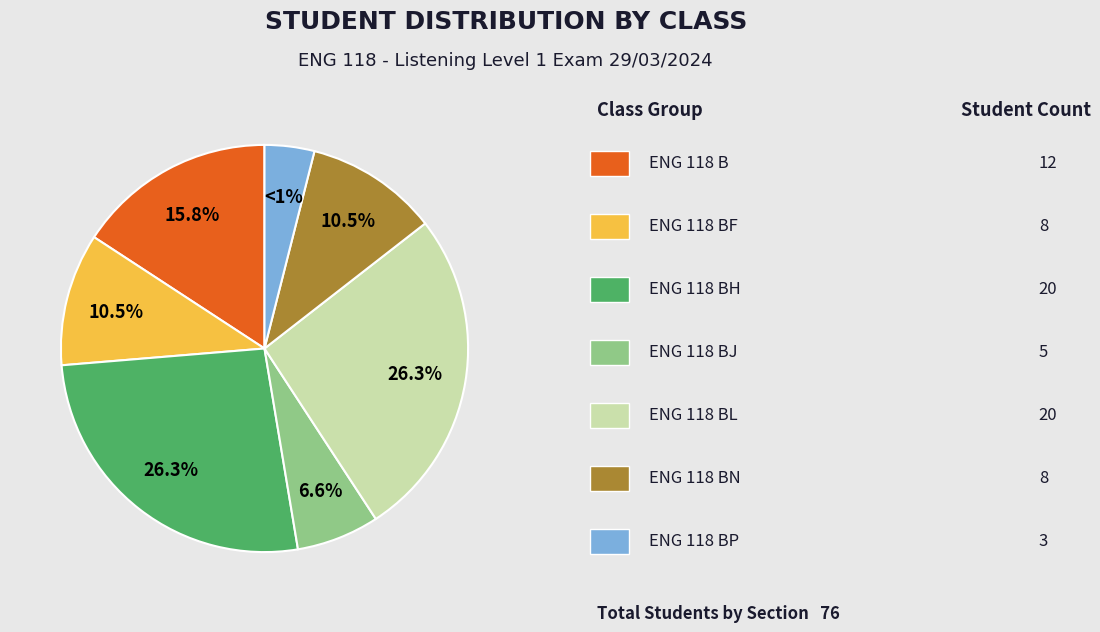

Is ENG 118 BF the majority of the pie?

No